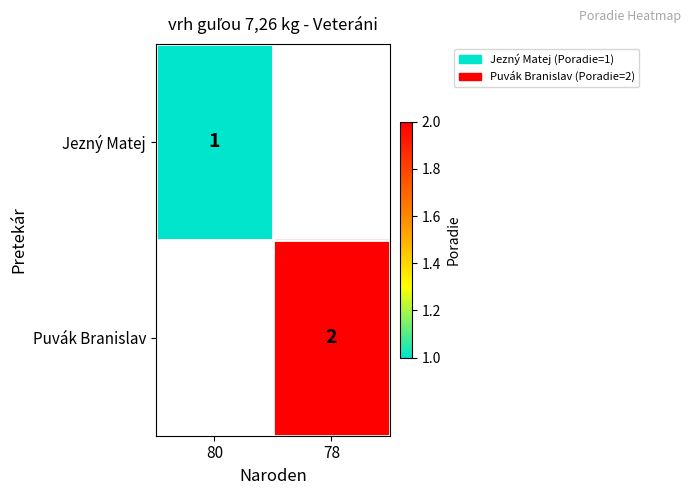

At how many categories does at least one series exceed 1?

1